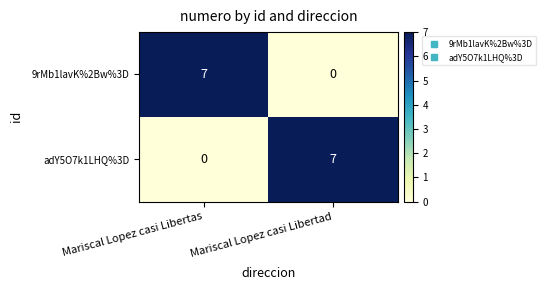

Which category has the highest value in the adY5O7k1LHQ%3D series?

Mariscal Lopez casi Libertad